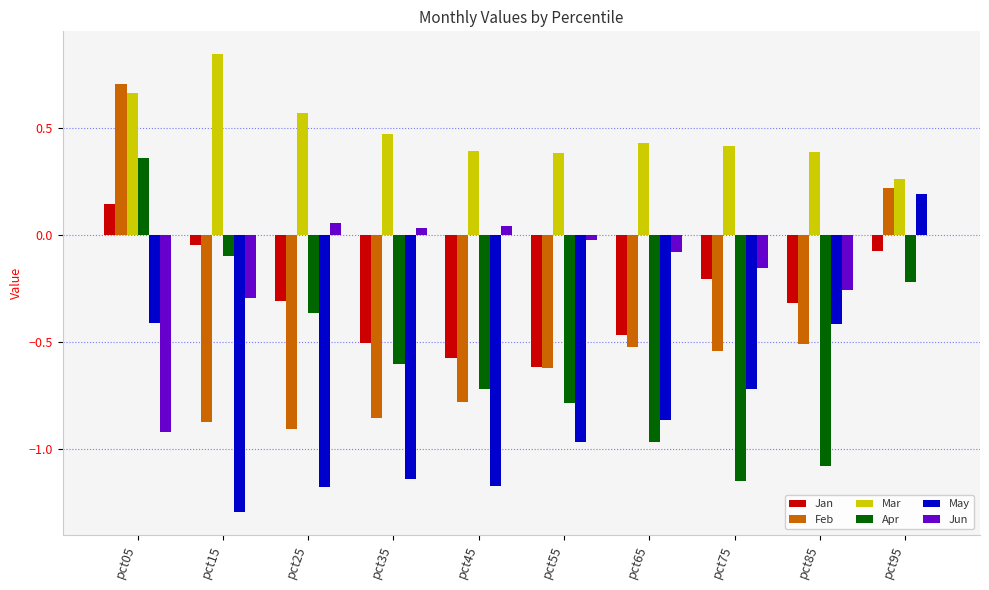

What are all the series names shown in the legend?

Jan, Feb, Mar, Apr, May, Jun